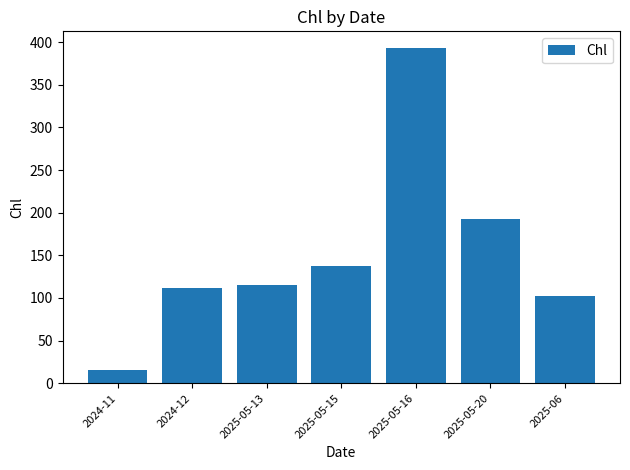

What is the change in value from 2025-05-15 to 2025-05-20?

+55